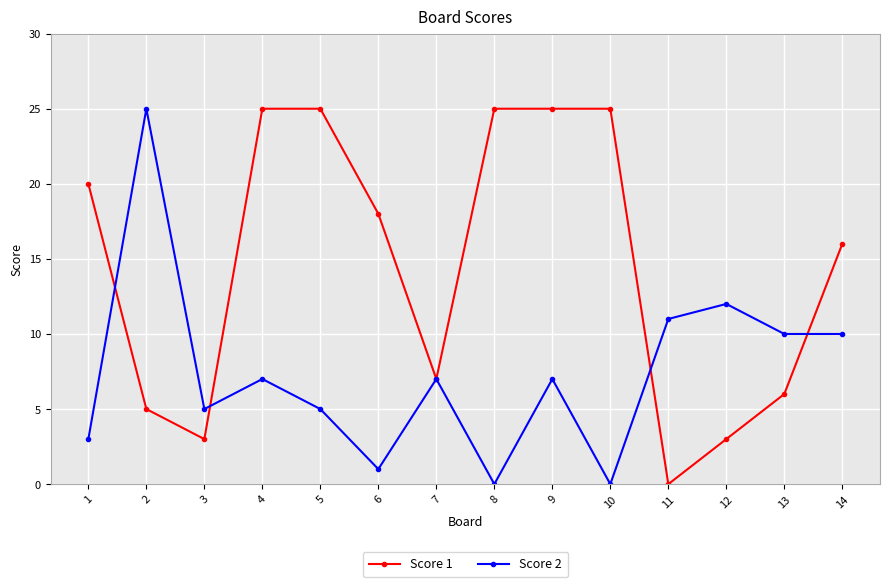

True or false: Score 2 and Score 1 cross at least once.

True